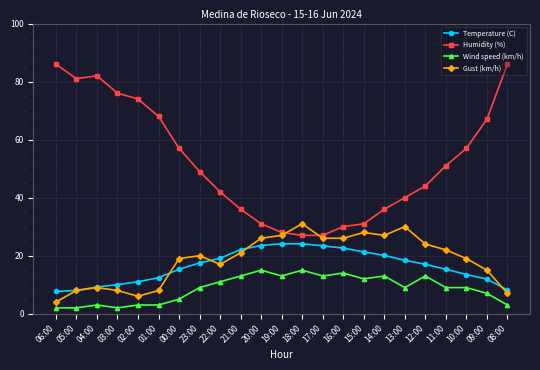

True or false: Humidity (%) and Temperature (C) intersect in this chart.

False